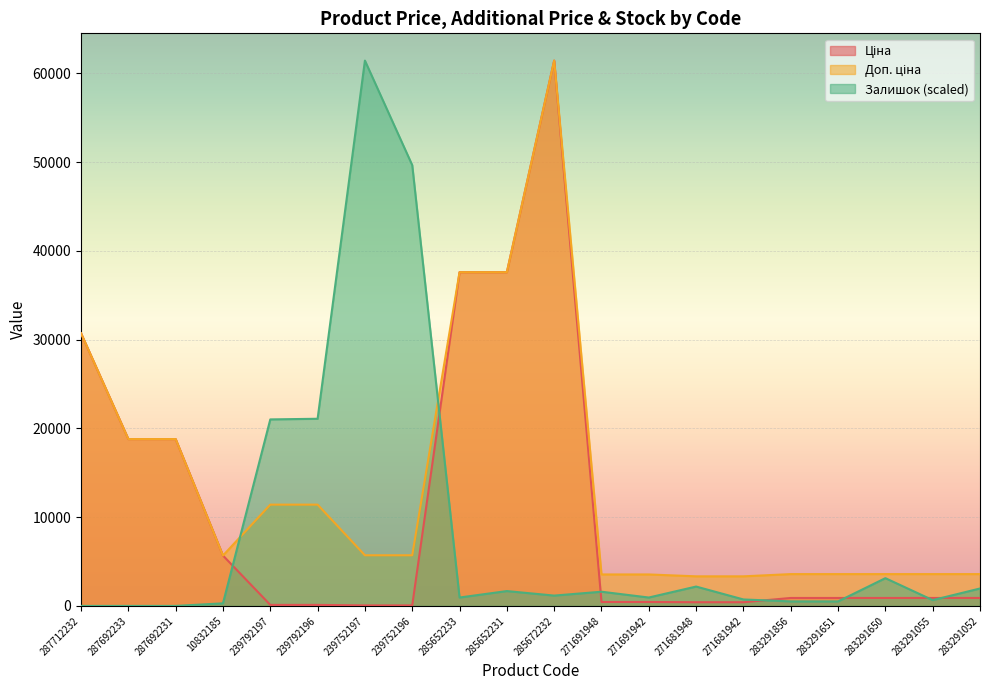

True or false: Ціна and Залишок cross at least once.

True